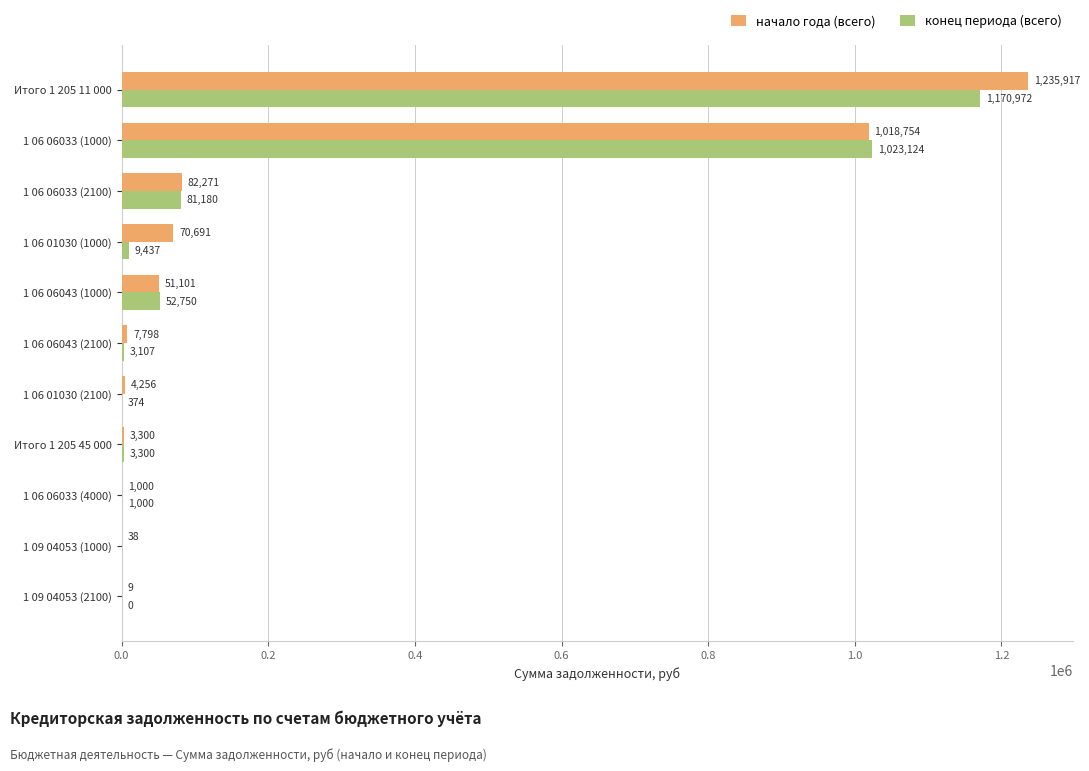

At which label does начало года (всего) reach its peak?

Итого 1 205 11 000